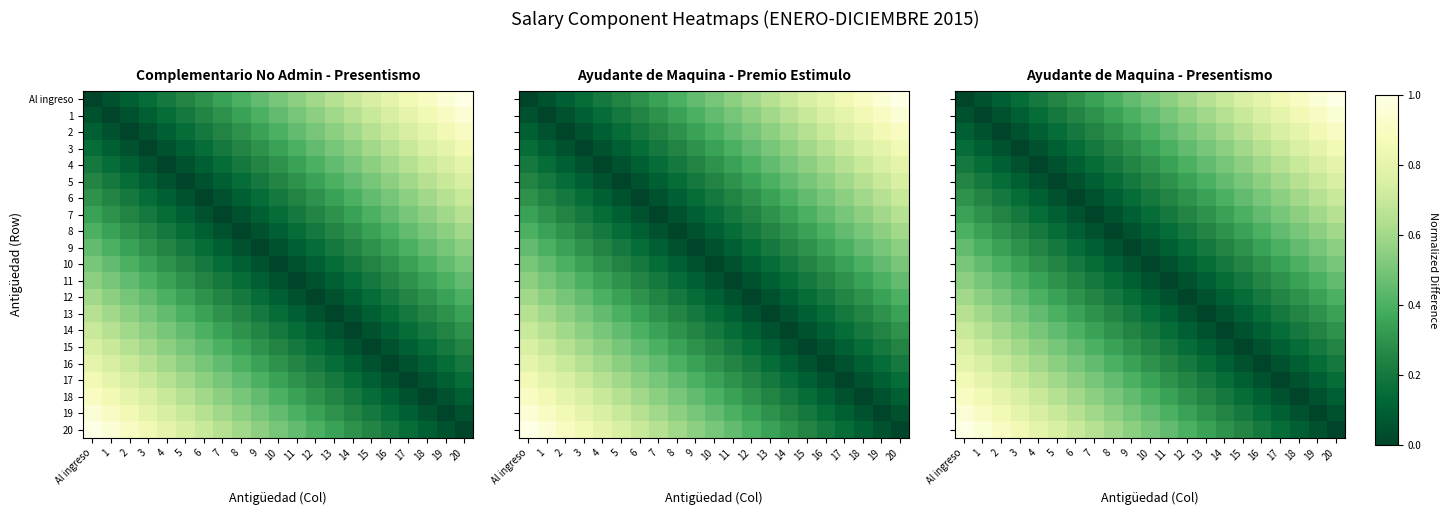

Is it true that 16 equals 0.1 at 15?

True